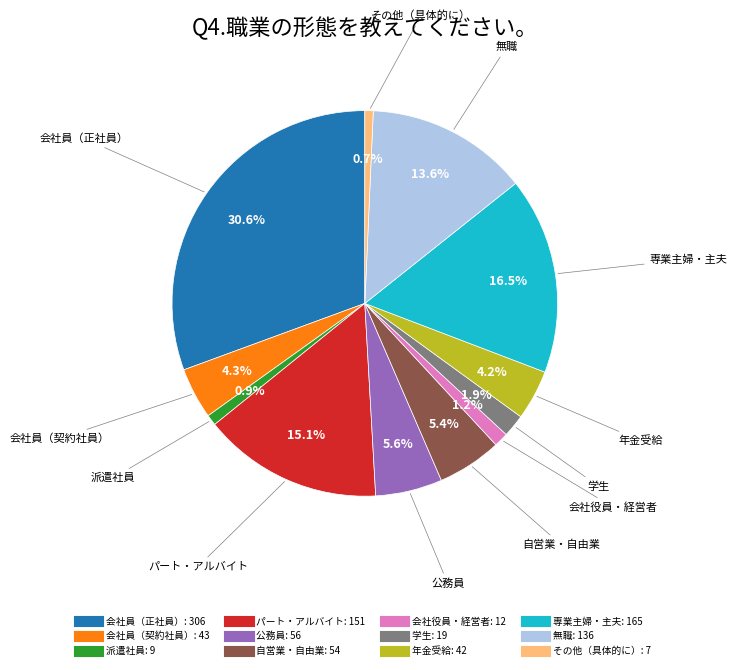

Is there a majority slice in this chart?

No